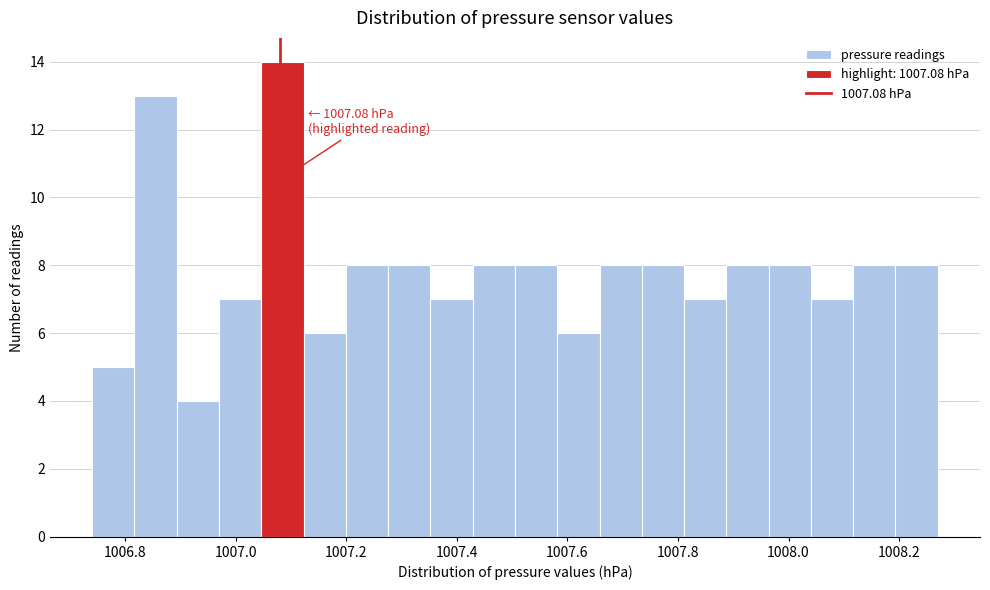

Around what value on the x-axis is the tallest bar? Give the approximate position of its centre, as read against the axis.

1007.08